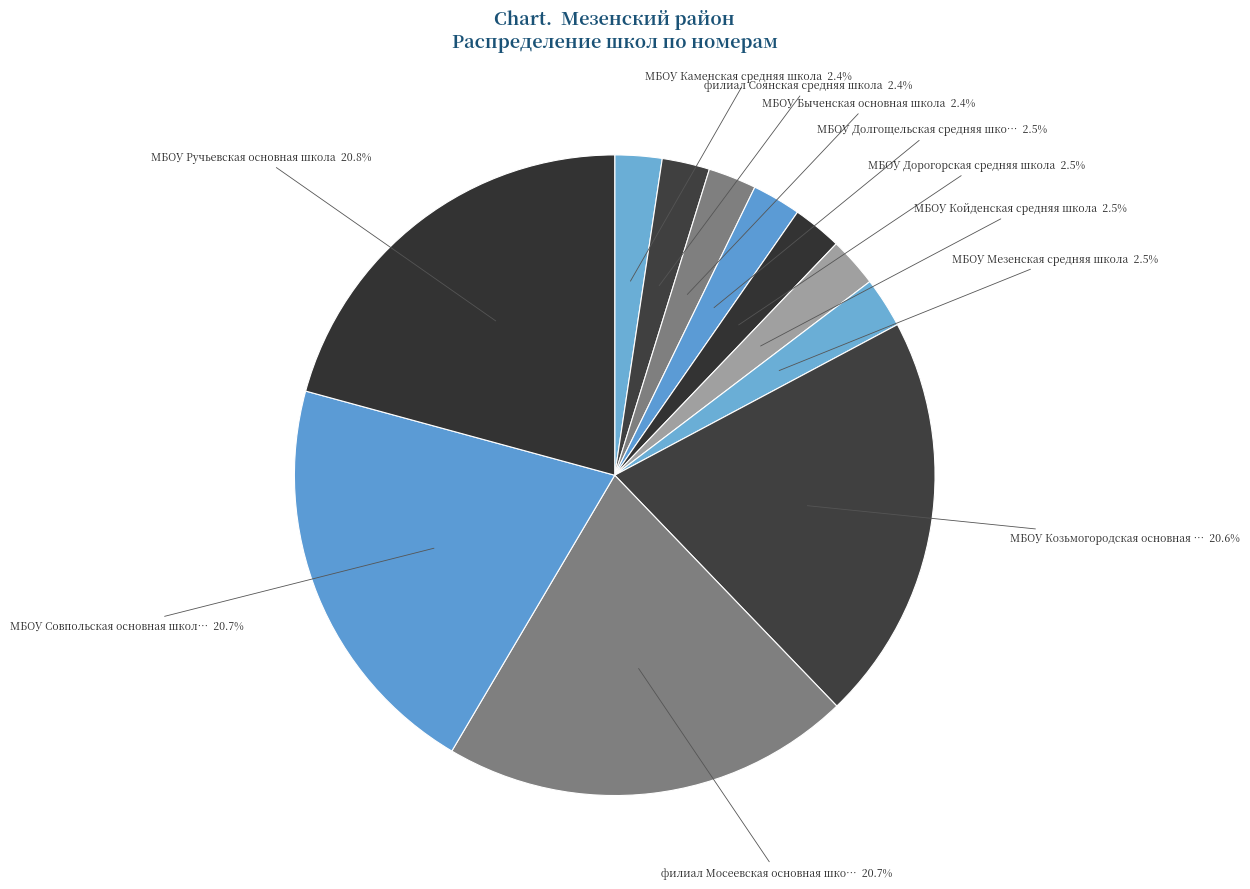

Which slice is the smallest?

МБОУ Каменская средняя школа